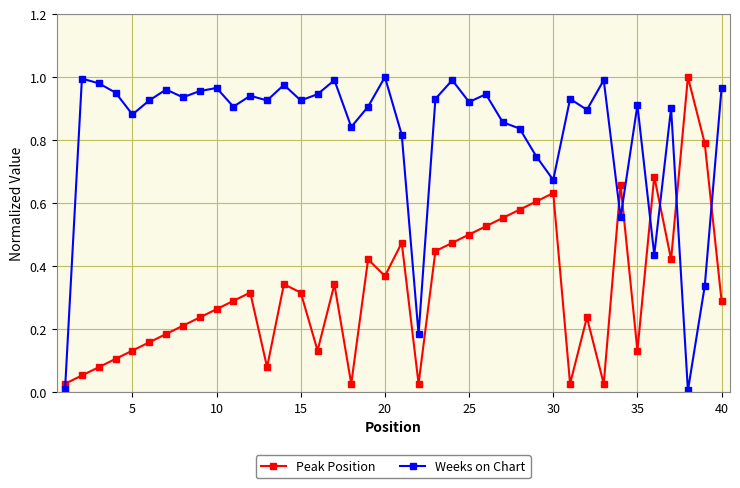

Which series has the largest total across all categories?

Weeks on Chart